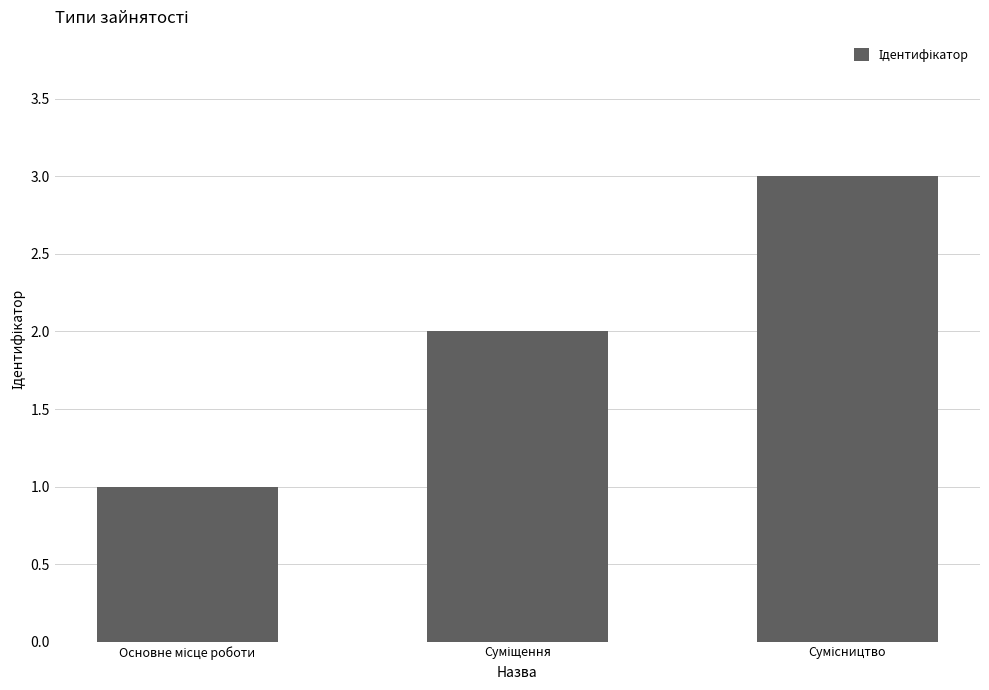

Count the values in the range 1 to 3.

3